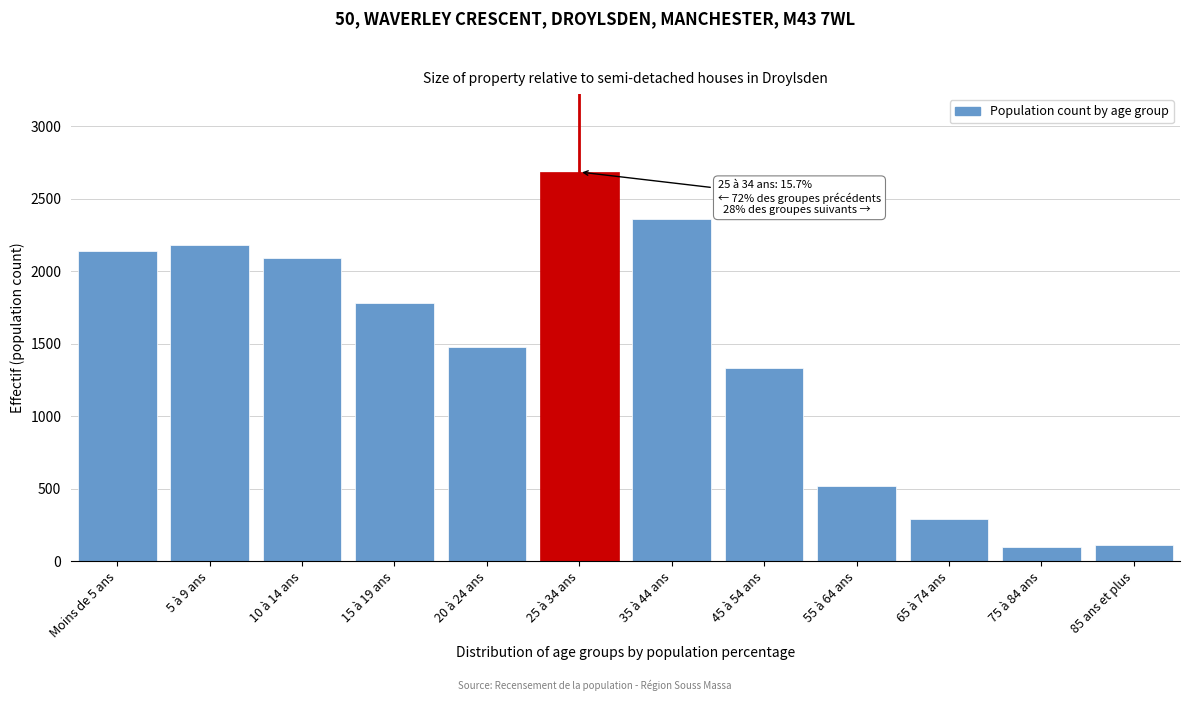

What is the sum of all values?

17059